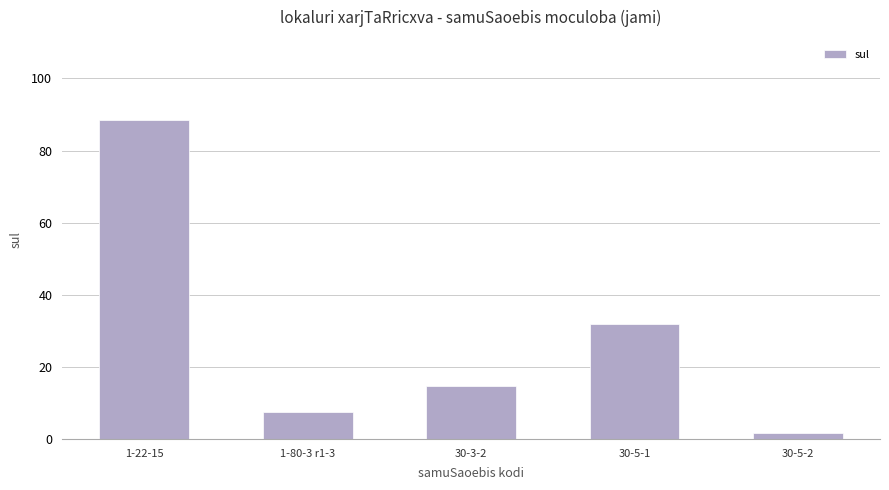

Rank the categories by value from highest to lowest.

1-22-15, 30-5-1, 30-3-2, 1-80-3 r1-3, 30-5-2